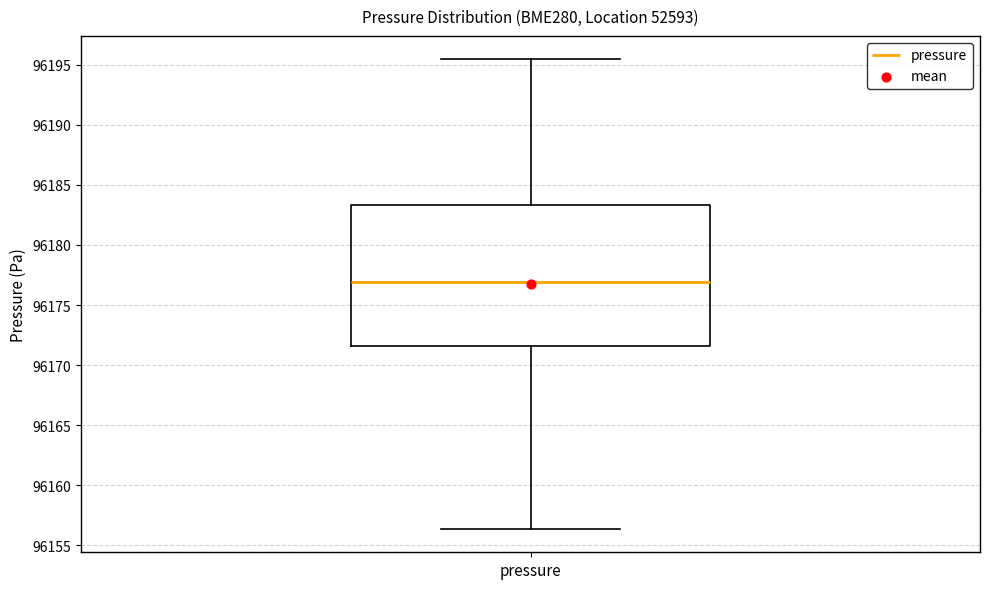

Where is the lower edge of the box for pressure on the y-axis? The values are not printed on the chart, so give them approximately, as read against the axis.

96171.5